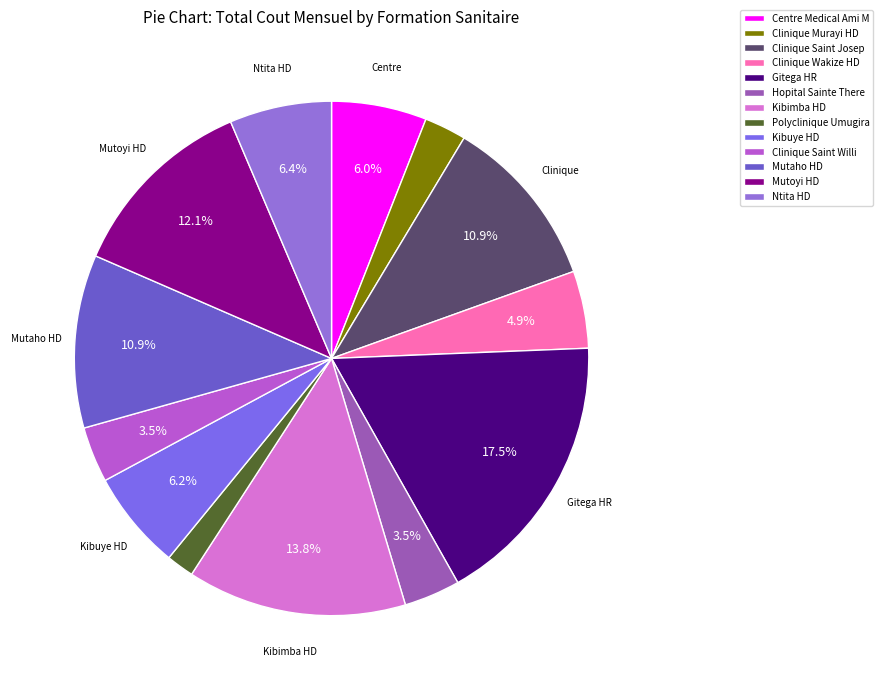

Count the number of slices in the pie.

13